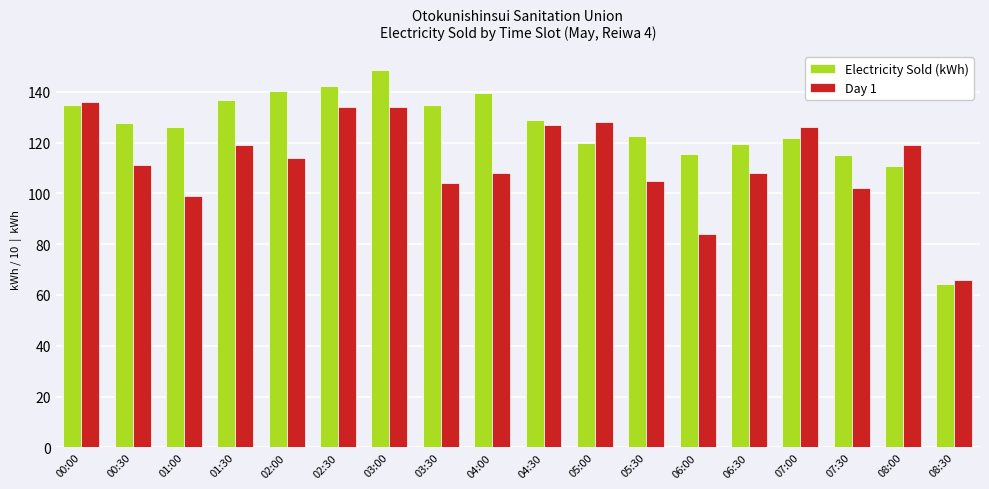

Which series has the widest spread of values?

Electricity Sold (kWh)